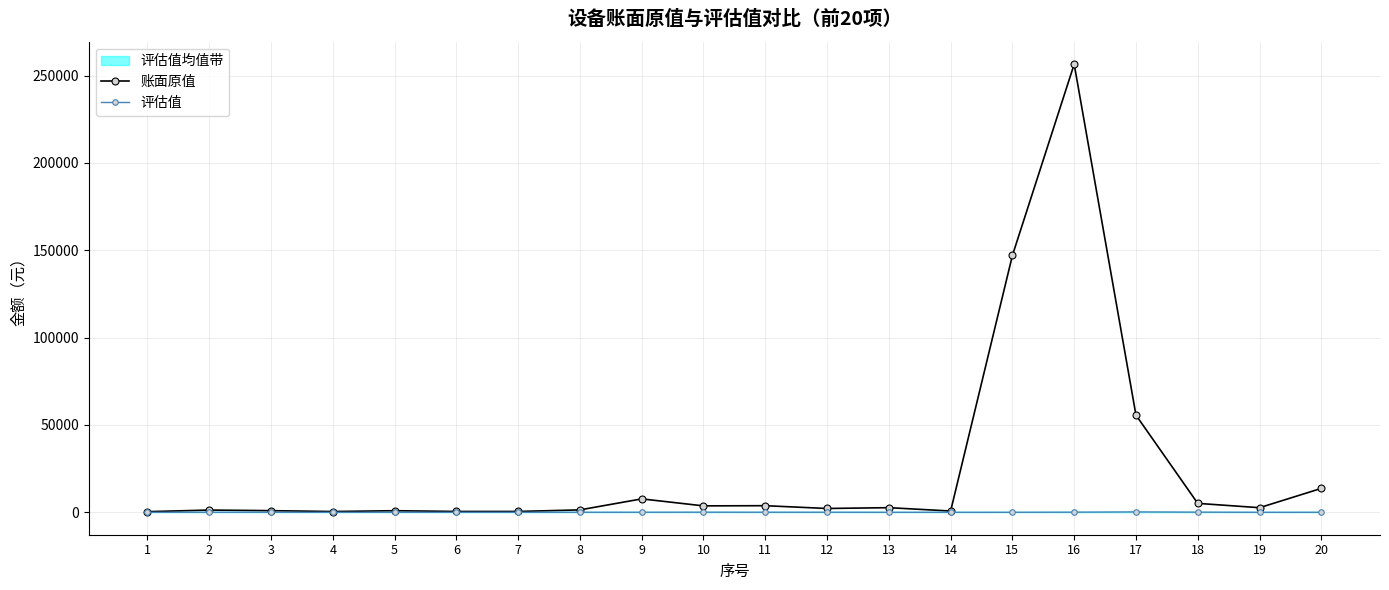

At which label does 评估值 first exceed 30?

3